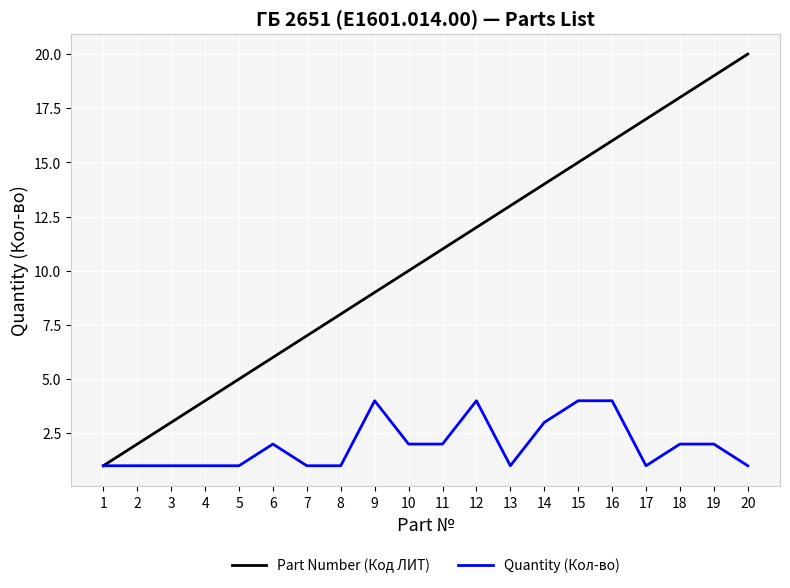

Is the value of Quantity (Кол-во) at 4 greater than the value of Part Number (Код ЛИТ) at 7?

No